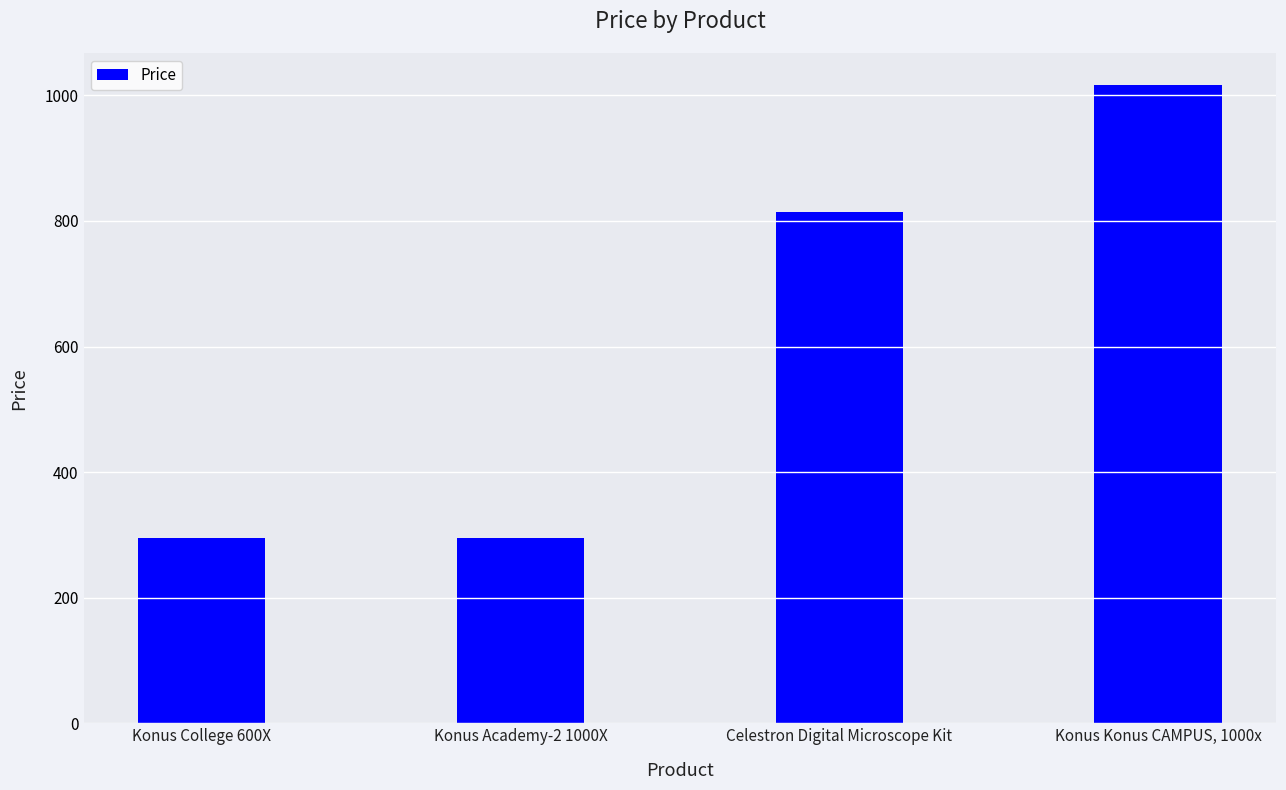

What is the change in value from Konus College 600X to Celestron Digital Microscope Kit?

+519.1